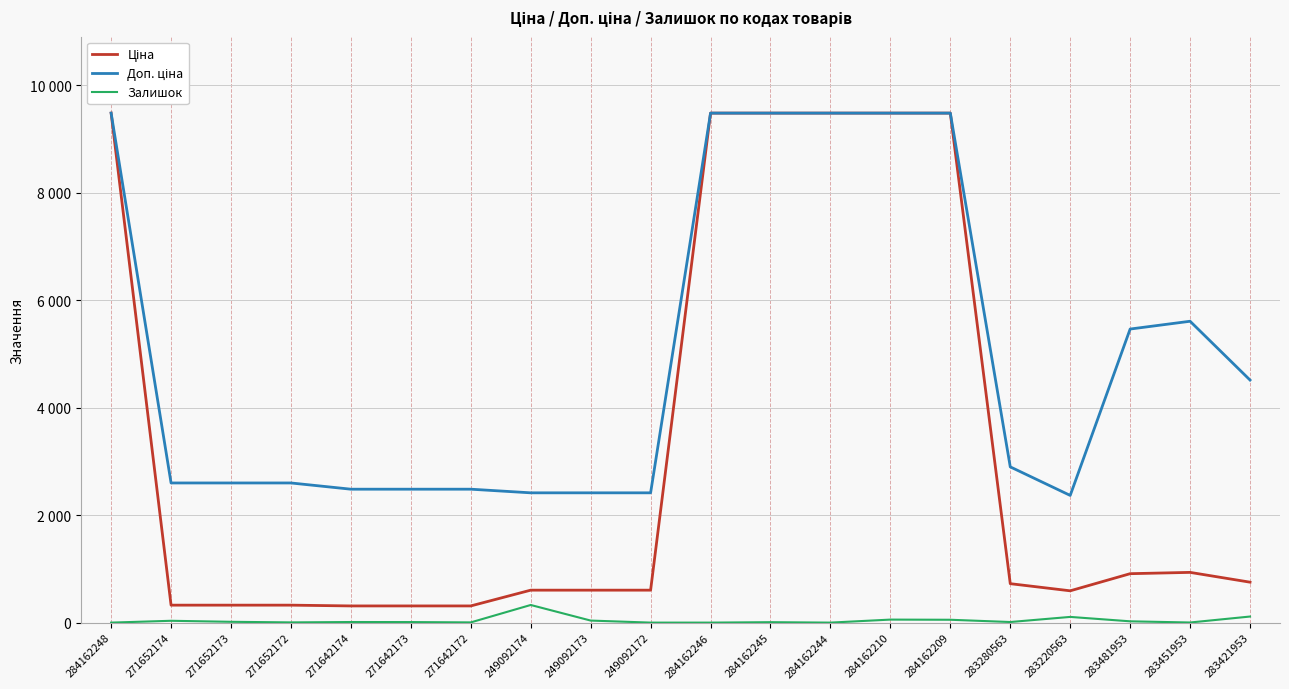

What is the sum of the Залишок values at 284162248 and 284162245?

8.0